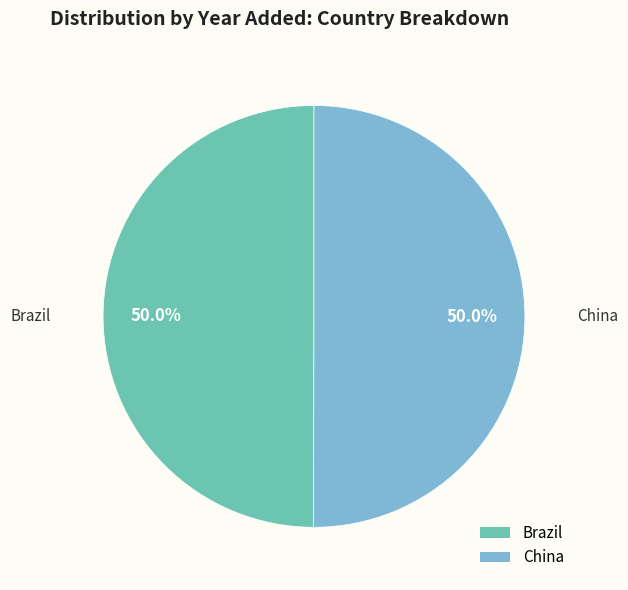

How many slices are in this pie chart?

2